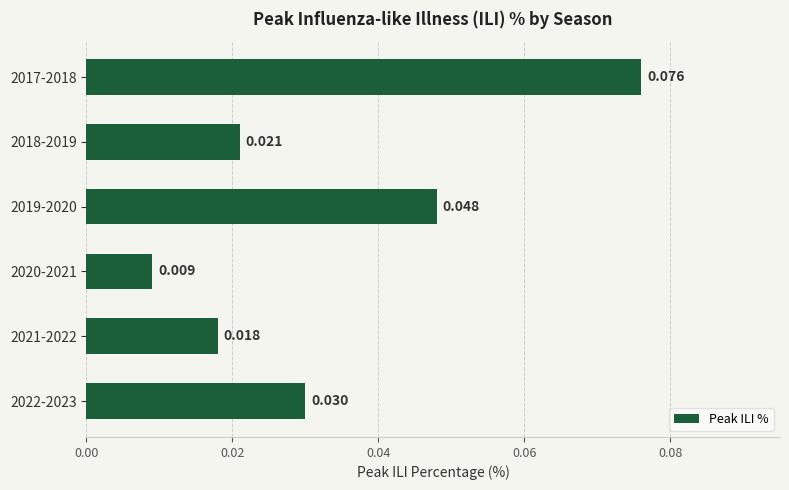

What is the sum of all values?

0.2